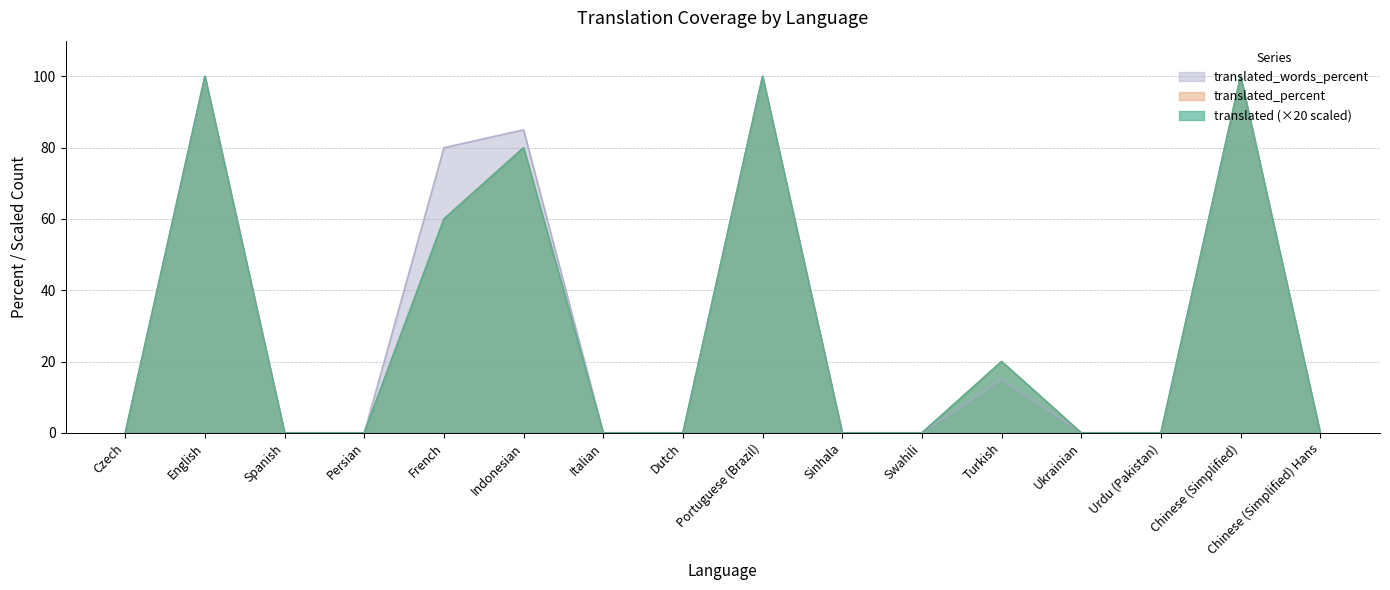

Is it true that translated_percent equals -49 at Urdu (Pakistan)?

False